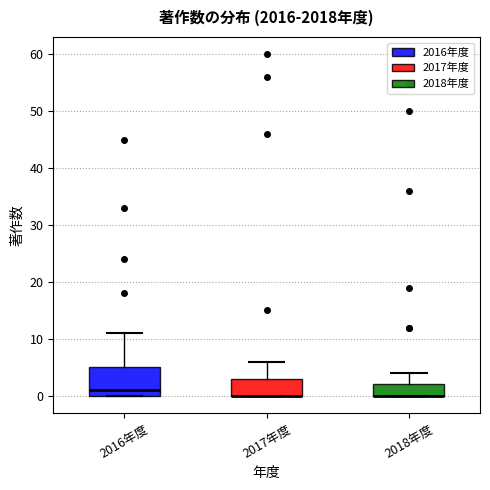

Reading left to right, transcribe this box plot: for each box, give where its median line is, the range the box spans, and where its two whiskers end, as read against the y-axis. The values are not printed on the chart, so give them approximately, as read against the axis.

2016年度: median 1, box 0 to 5, whiskers 0 to 11
2017年度: median 0 (drawn on the box's lower edge), box 0 to 3, whiskers 0 to 6
2018年度: median 0 (drawn on the box's lower edge), box 0 to 2, whiskers 0 to 4